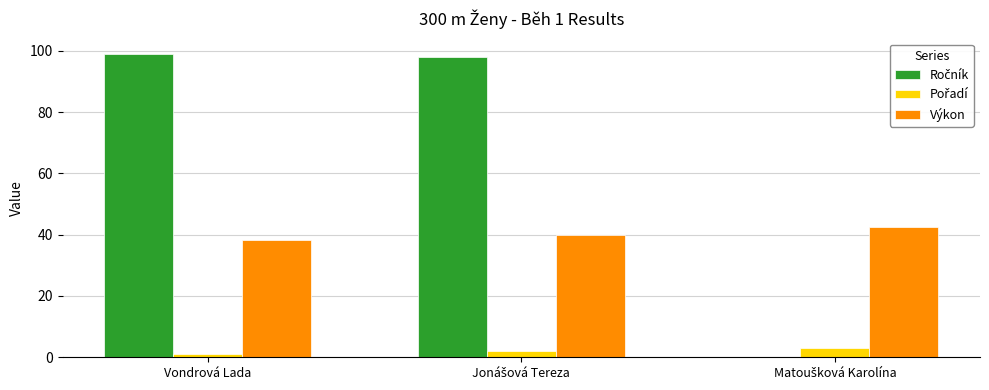

Count the number of categories in the chart.

3